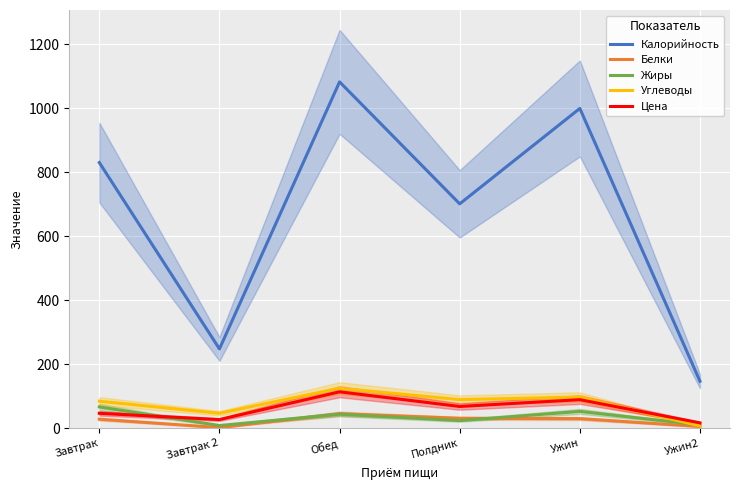

At which label is Цена closest to 65?

Полдник